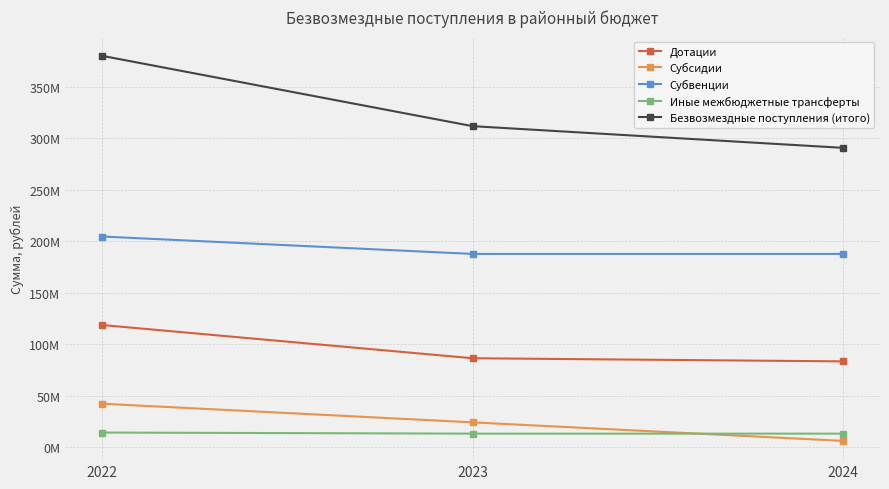

Reading left to right, extract all data points from this chart.

Дотации: 2022=118750318.0	2023=86509907.0	2024=83468224.0
Субсидии: 2022=42348235.7	2023=24258396.0	2024=6257496.0
Субвенции: 2022=204704751.5	2023=187802587.8	2024=187802698.9
Иные межбюджетные трансферты: 2022=14342791.4	2023=13296510.0	2024=13296510.0
Безвозмездные поступления (итого): 2022=380146096.6	2023=311867400.8	2024=290824928.9